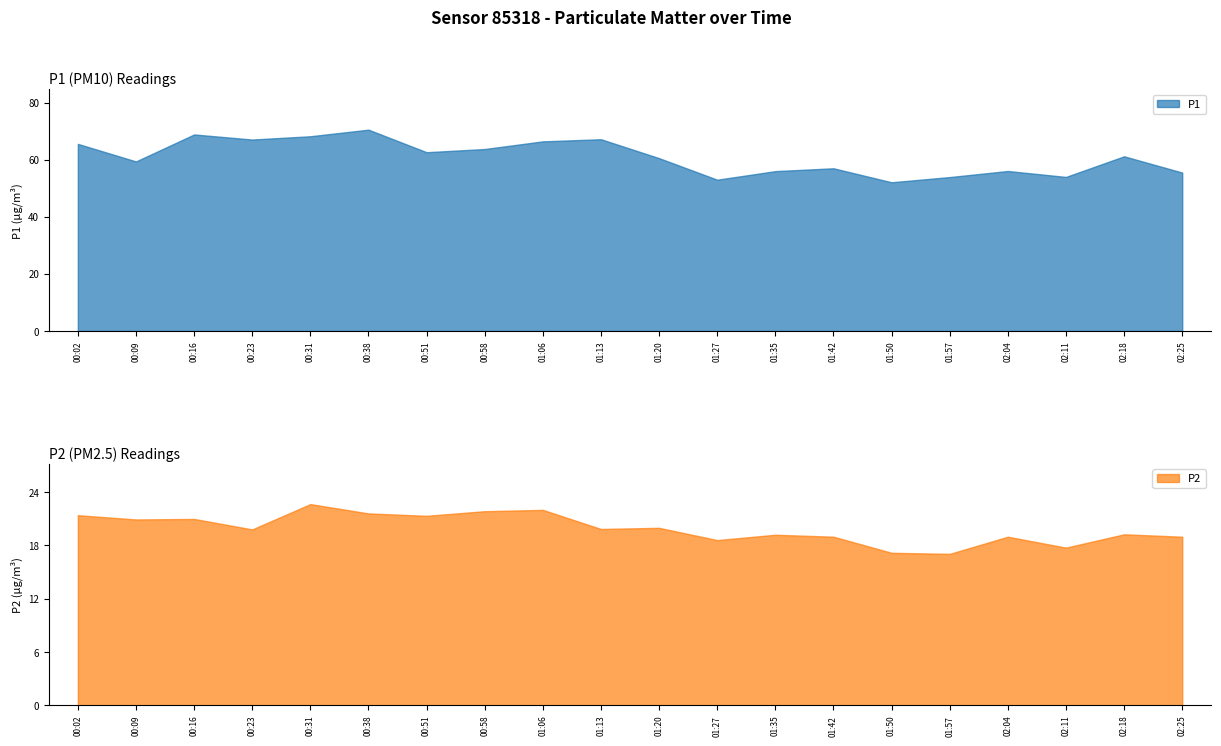

True or false: P2 has more than 2 points higher than both neighbors.

True